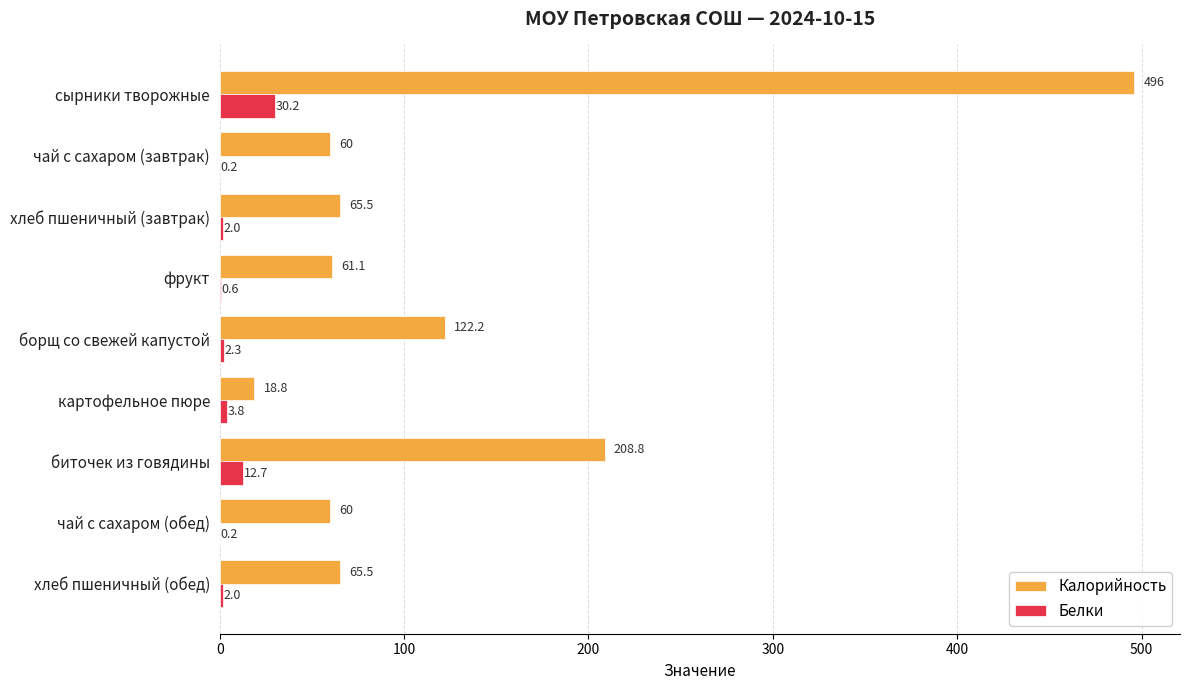

Count the number of data series in this chart.

2